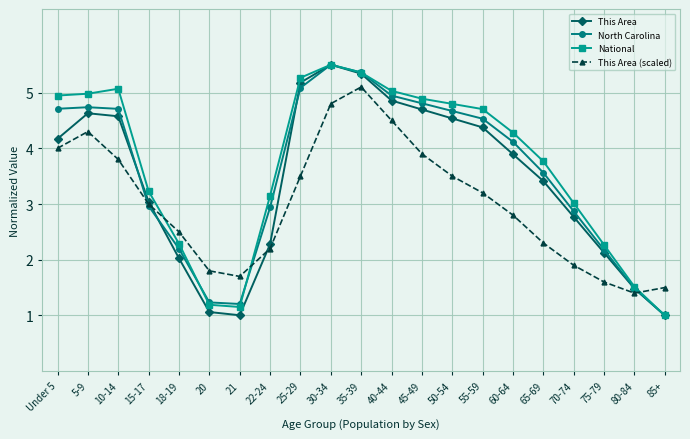

What is the value of the This Area point at the 7th from the left?

1.0